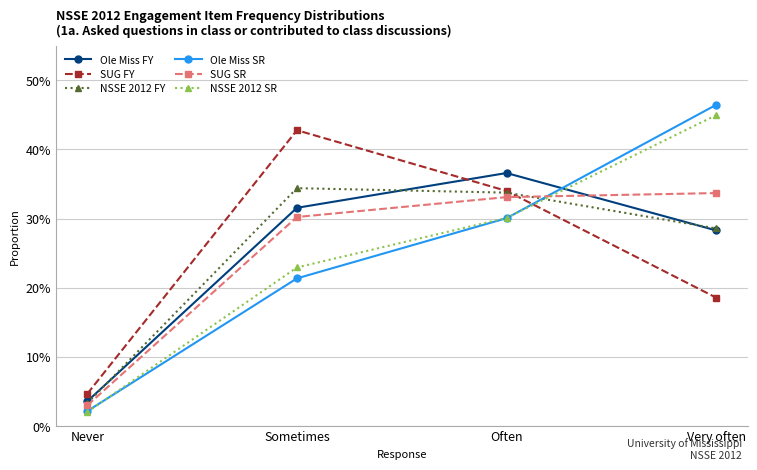

At which label does SUG SR reach its peak?

Very often